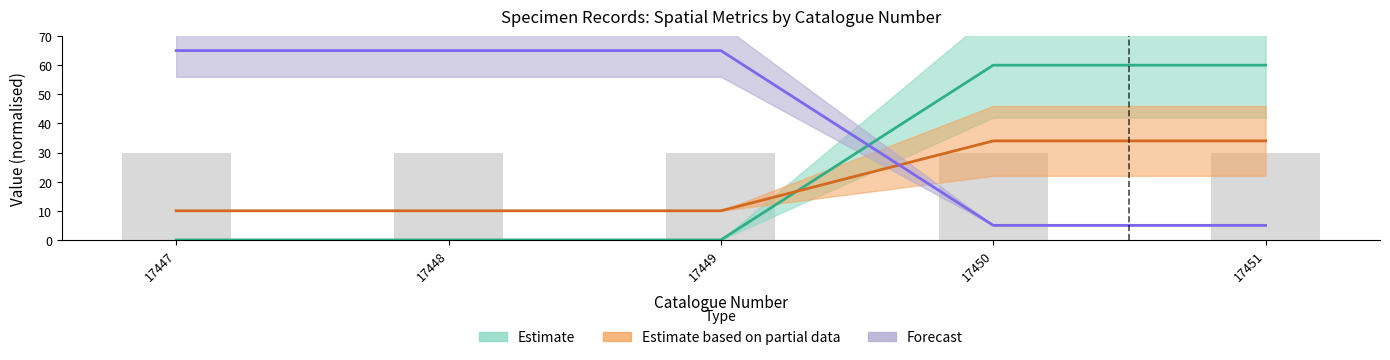

The Latitude series shows 38.9 at 17449. True or false?

False